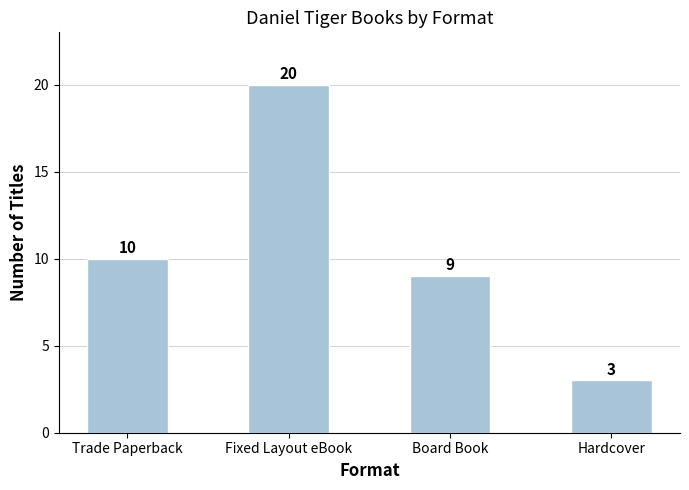

Is it true that the value at Fixed Layout eBook is 20?

True